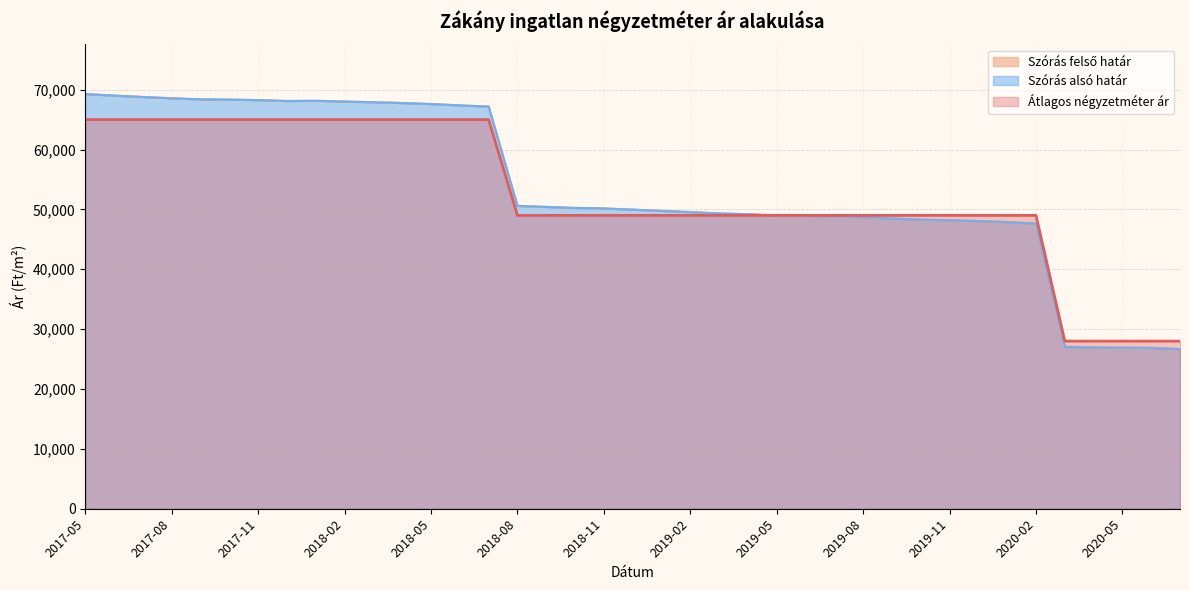

Which series has the largest total across all categories?

Szórás alsó határ